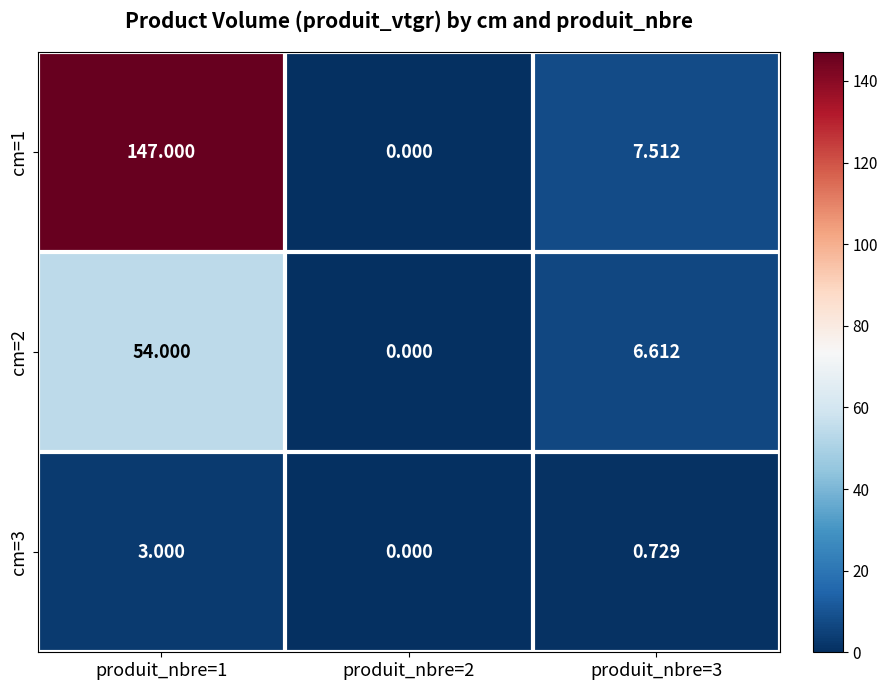

Is the value of cm=2 at produit_nbre=1 greater than the value of cm=3 at produit_nbre=2?

Yes